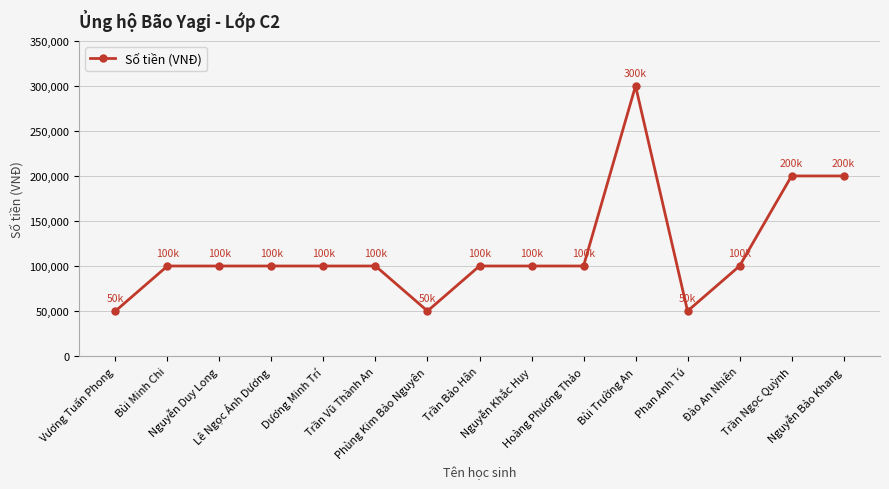

What is the value of the 10th point from the left?

100000